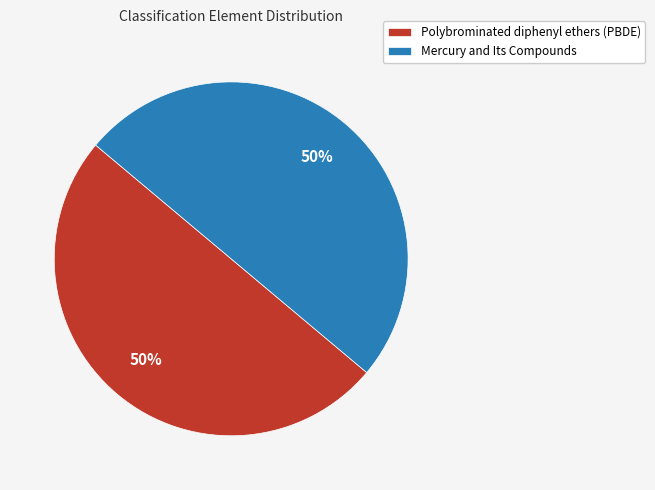

Approximately how many times larger is the value at Polybrominated diphenyl ethers (PBDE) compared to Mercury and Its Compounds?

1.0